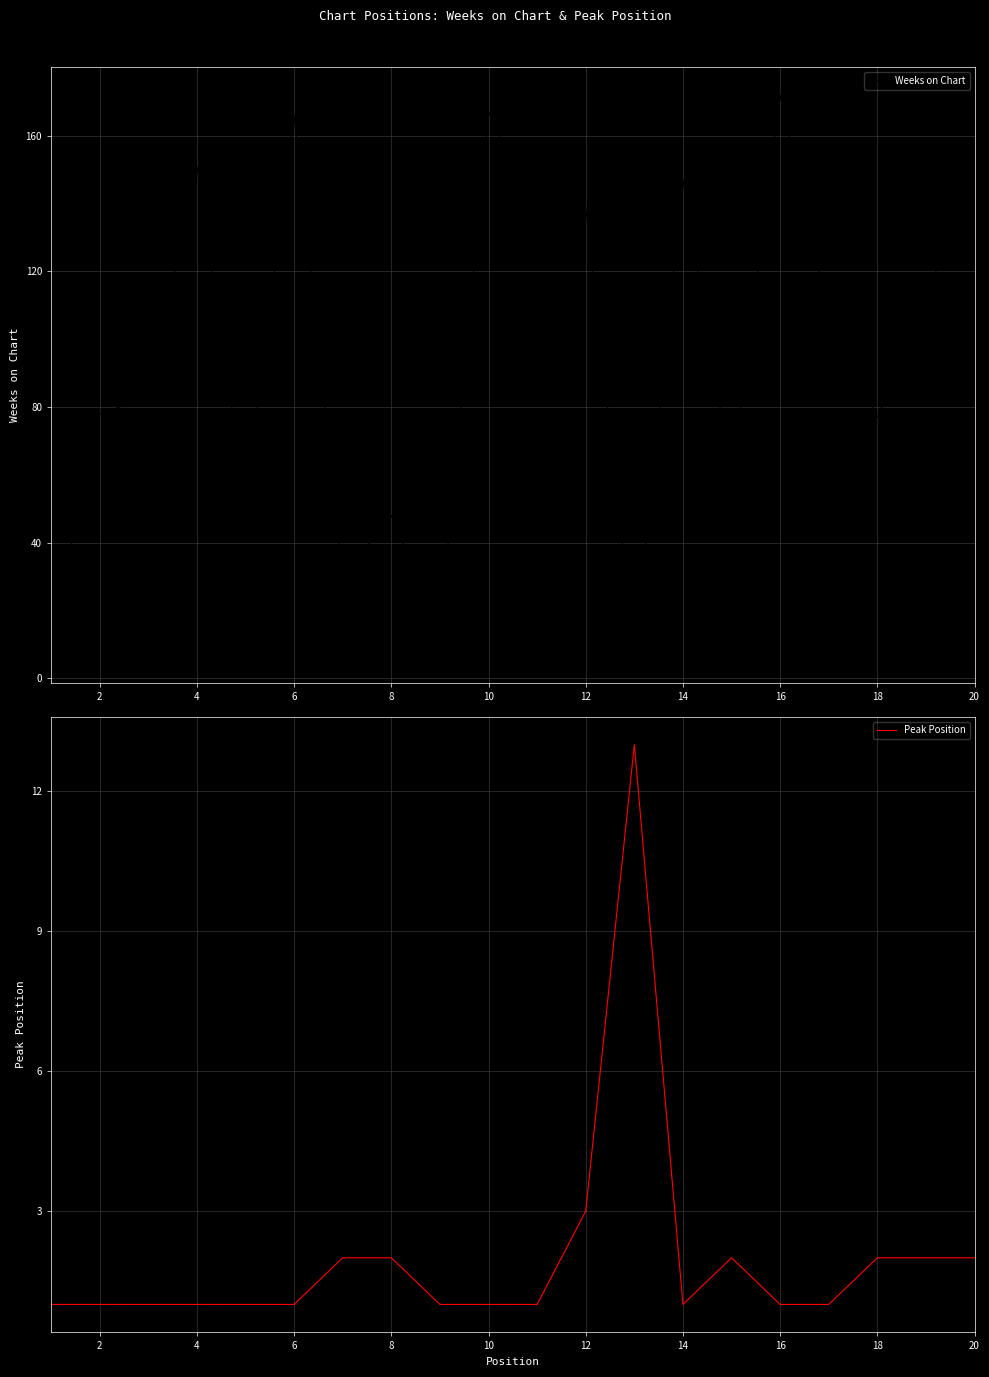

What are all the series names shown in the legend?

Weeks on Chart, Peak Position